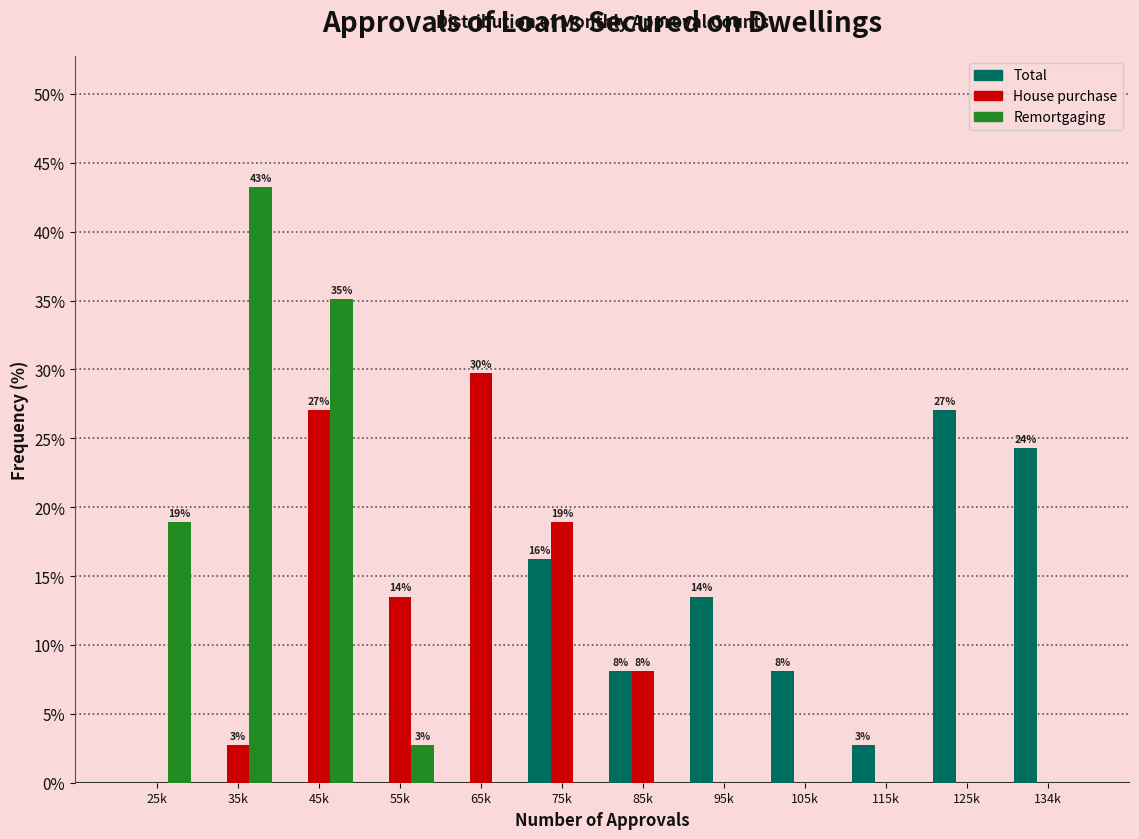

What value does the Total series have at 134k?

24.3